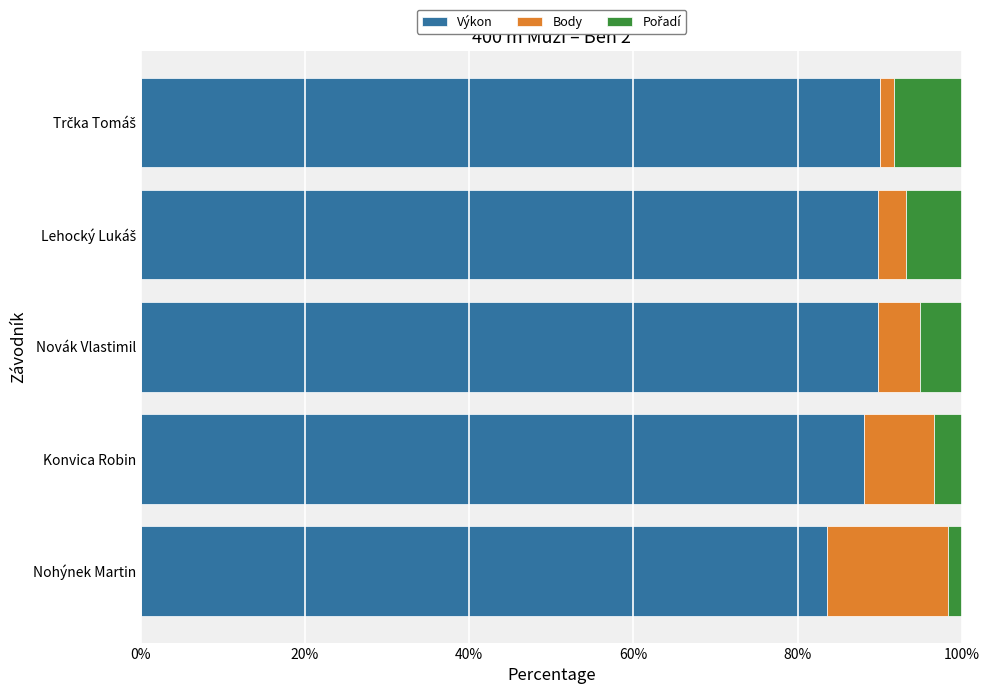

Which category has the lowest value in the Výkon series?

Nohýnek Martin